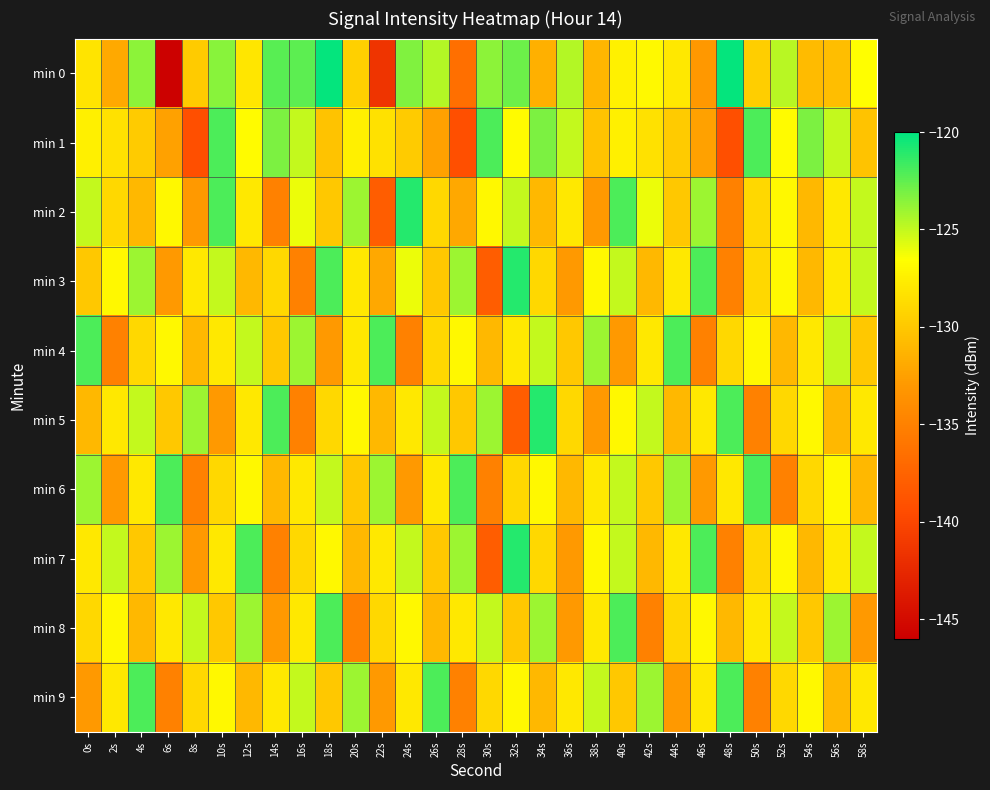

Count the number of data series in this chart.

10